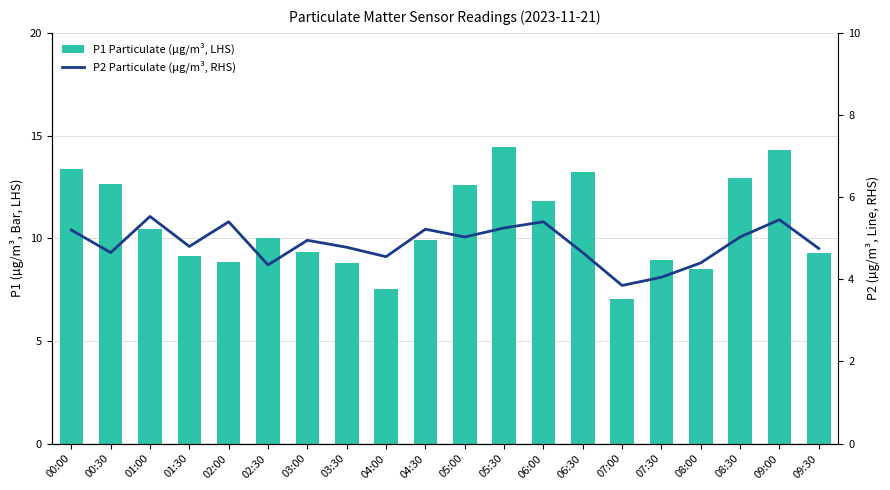

The P2 Particulate (µg/m³, RHS) series shows 2.4 at 05:00. True or false?

False